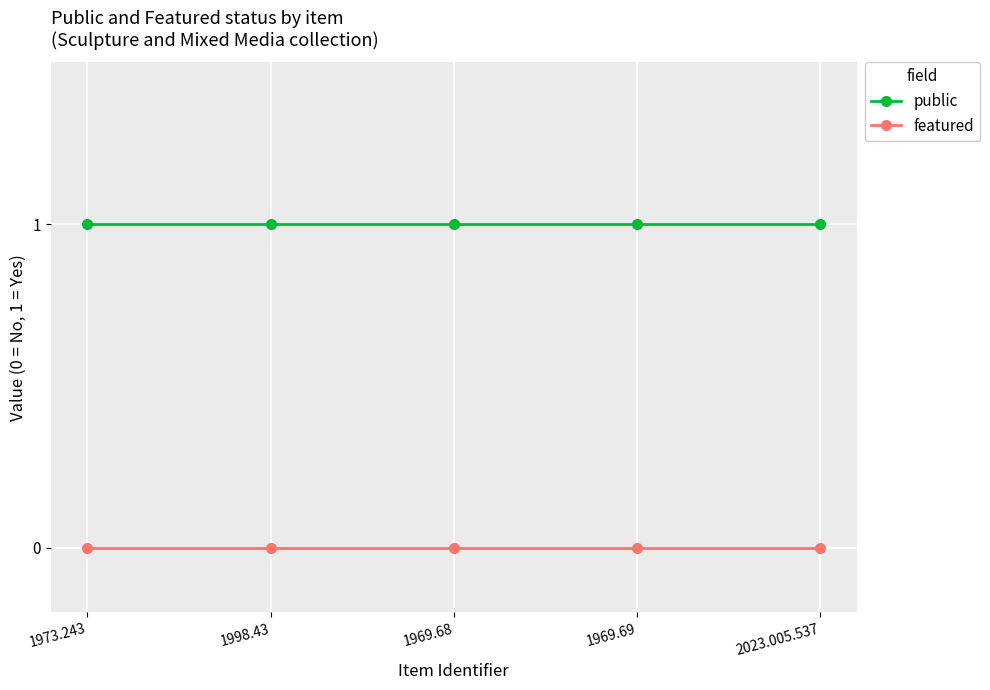

What is the label of the 2nd point from the left?

1998.43